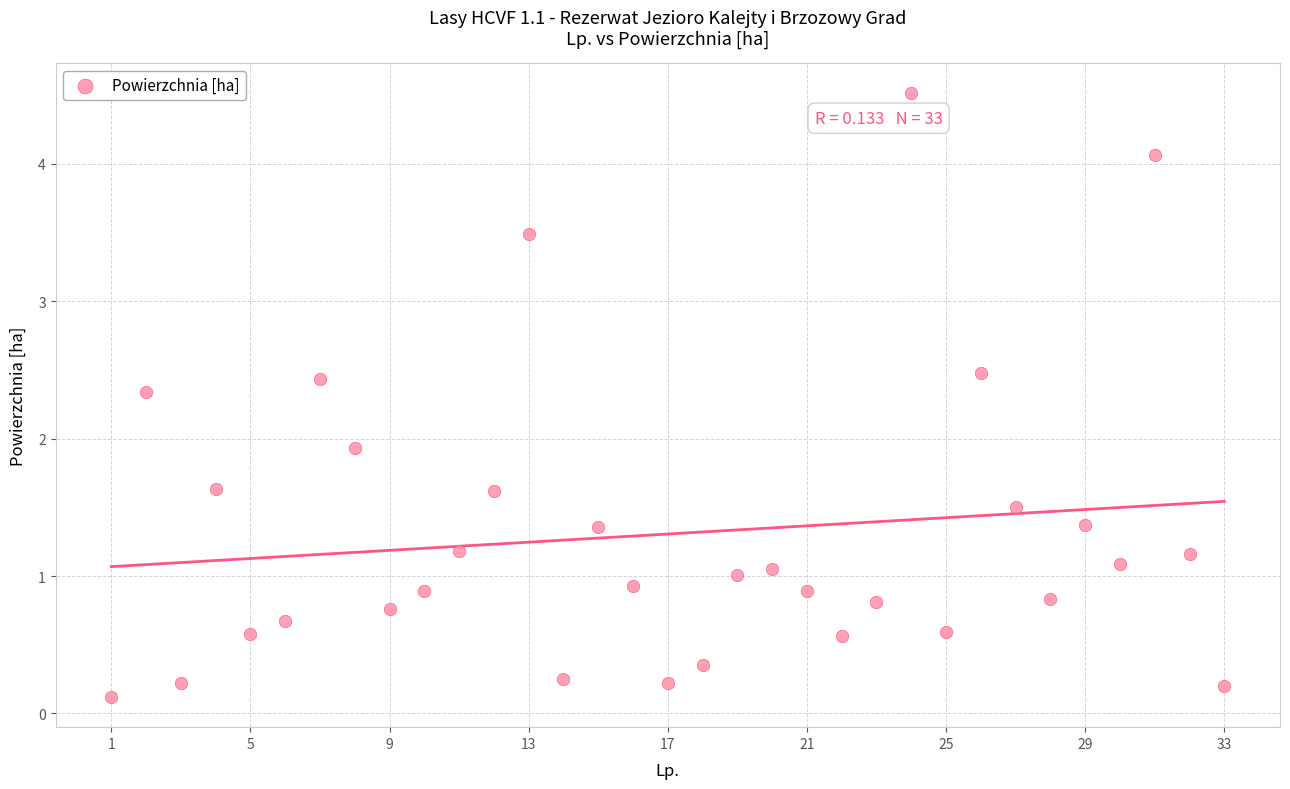

What is the range of Y values (max minus min)?

4.4